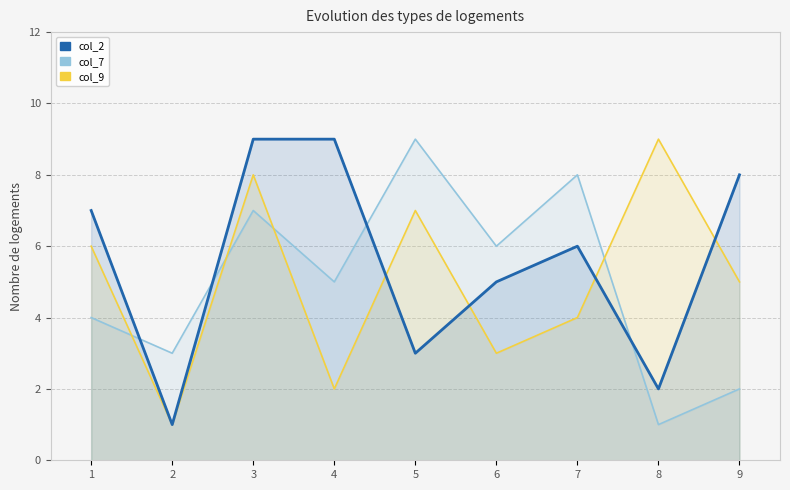

Where is the first local minimum for col_9?

2